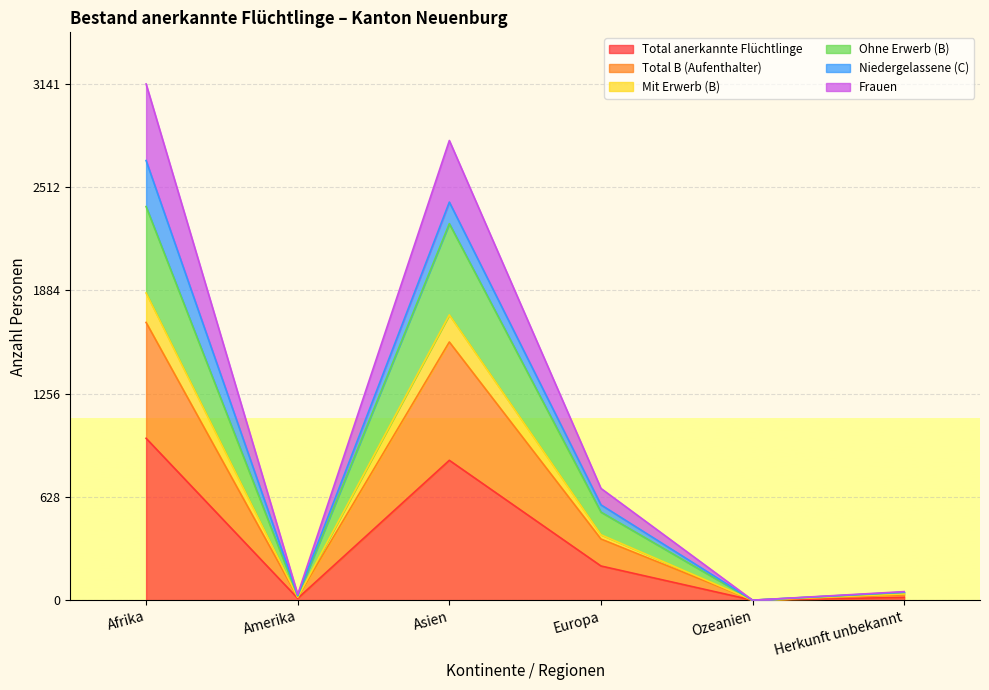

In Total B (Aufenthalter), how many points are lower than both neighbors (excluding endpoints)?

2